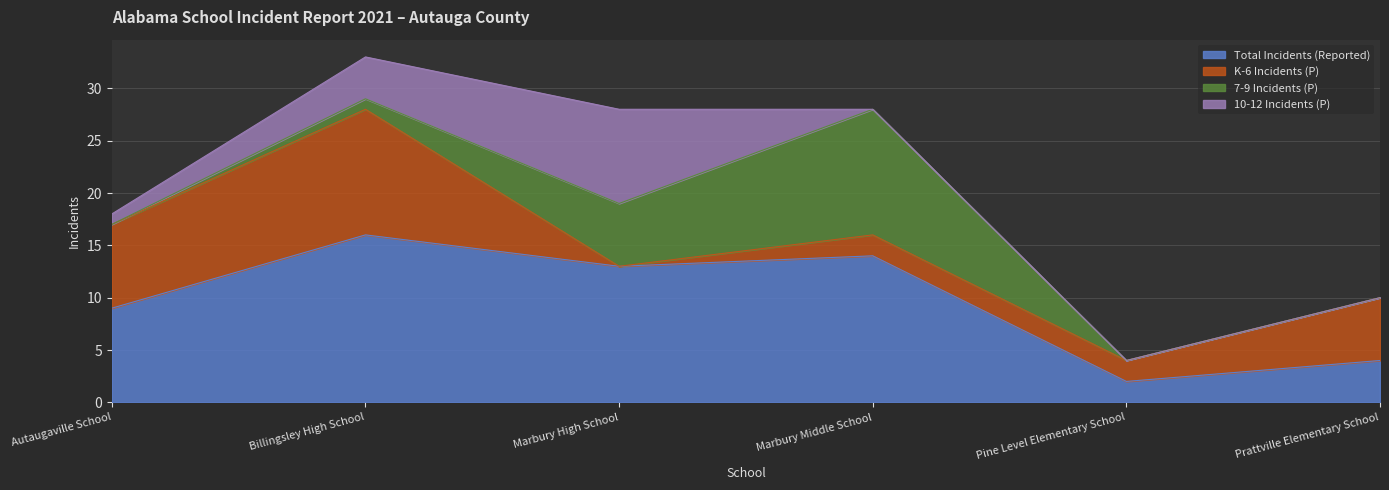

Reading right to left, transcribe all the data shown in this chart.

Total Incidents (Reported): Prattville Elementary School=4	Pine Level Elementary School=2	Marbury Middle School=14	Marbury High School=13	Billingsley High School=16	Autaugaville School=9
K-6 Incidents (P): Prattville Elementary School=6	Pine Level Elementary School=2	Marbury Middle School=2	Marbury High School=0	Billingsley High School=12	Autaugaville School=8
7-9 Incidents (P): Prattville Elementary School=0	Pine Level Elementary School=0	Marbury Middle School=12	Marbury High School=6	Billingsley High School=1	Autaugaville School=0
10-12 Incidents (P): Prattville Elementary School=0	Pine Level Elementary School=0	Marbury Middle School=0	Marbury High School=9	Billingsley High School=4	Autaugaville School=1